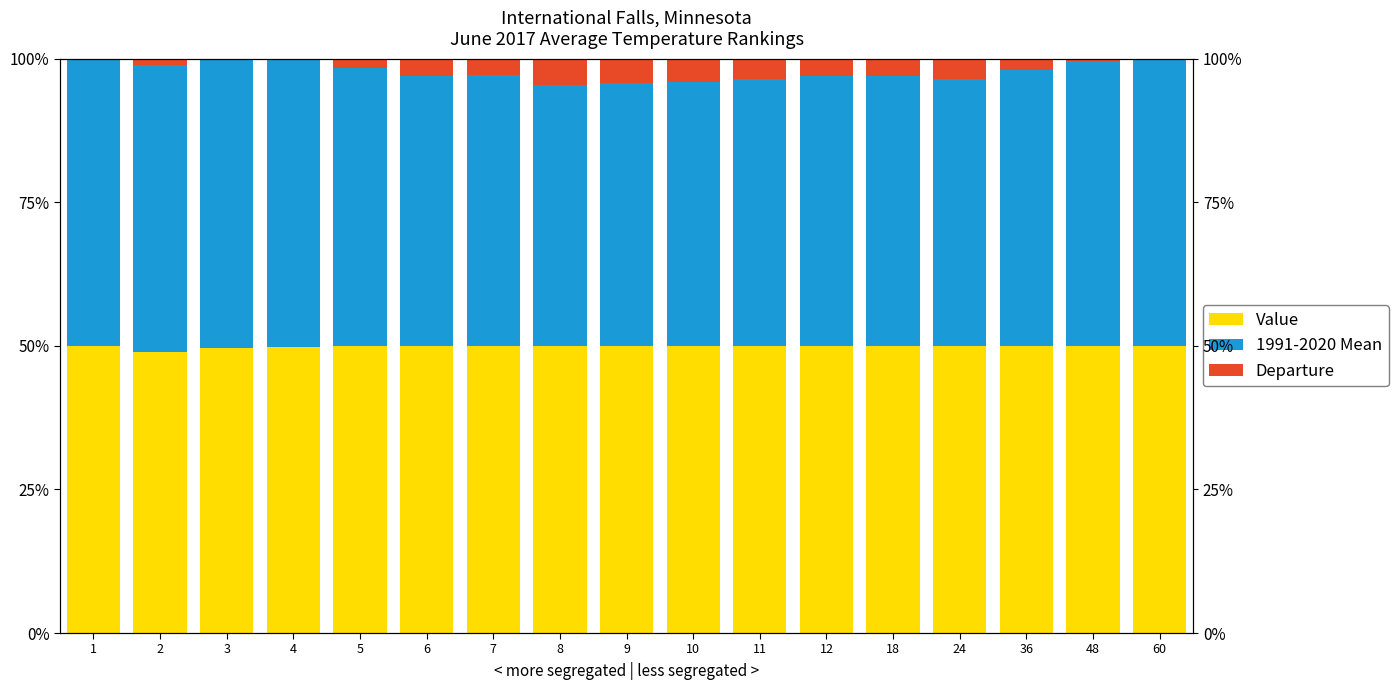

At which category is the sum across all series the highest?

36